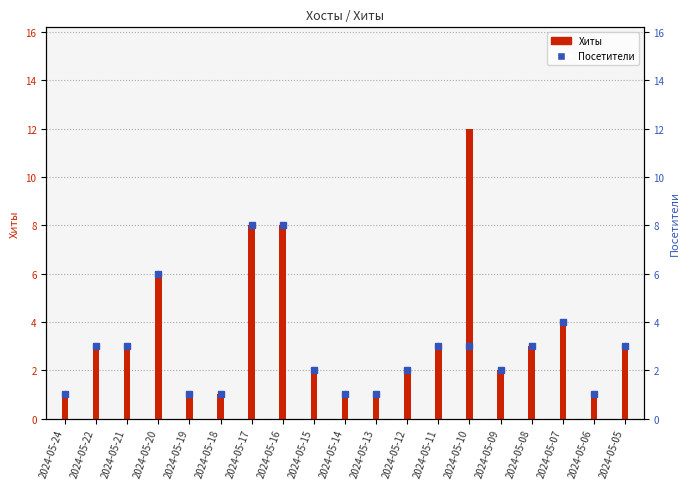

List the labels in order of value, smallest first.

2024-05-24, 2024-05-19, 2024-05-18, 2024-05-14, 2024-05-13, 2024-05-06, 2024-05-15, 2024-05-12, 2024-05-09, 2024-05-22, 2024-05-21, 2024-05-11, 2024-05-08, 2024-05-05, 2024-05-07, 2024-05-20, 2024-05-17, 2024-05-16, 2024-05-10